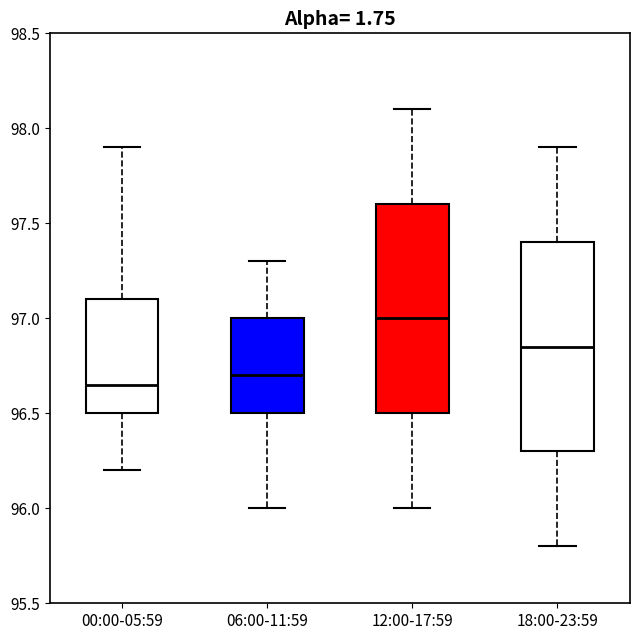

Where is the upper edge of the box for 06:00-11:59 on the y-axis? The values are not printed on the chart, so give them approximately, as read against the axis.

97.00